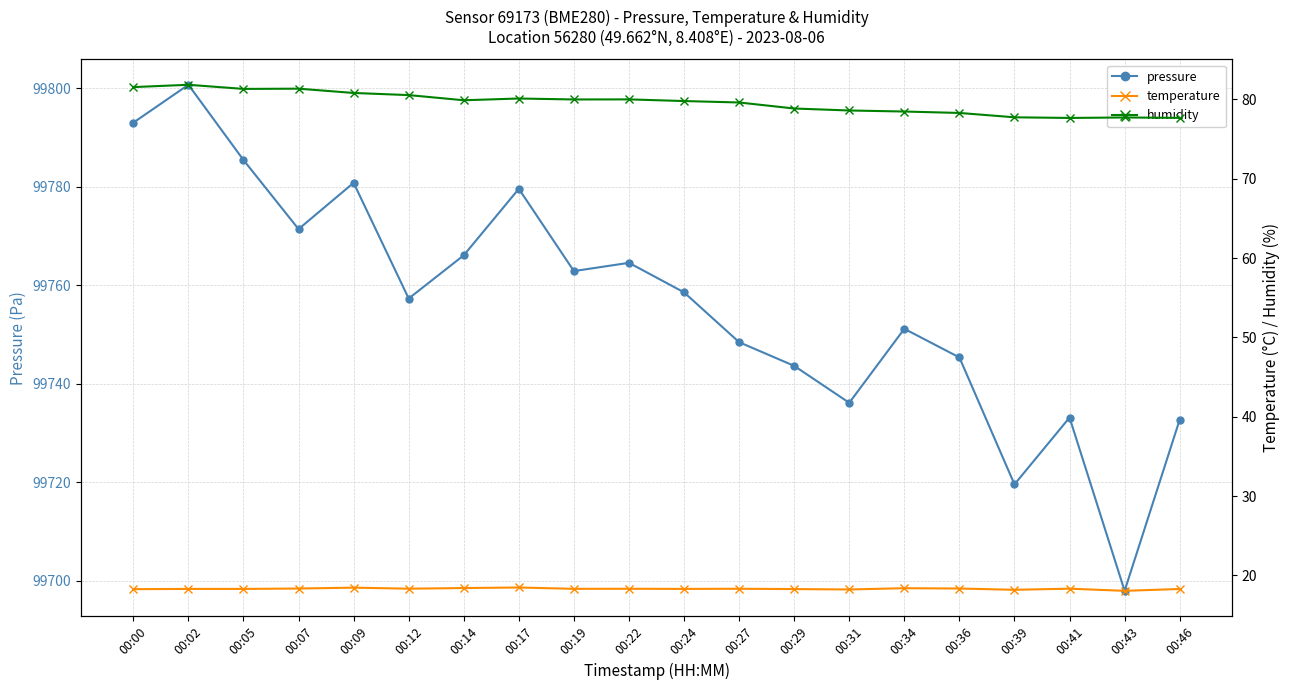

Which series changed the most between 00:09 and 00:34?

pressure